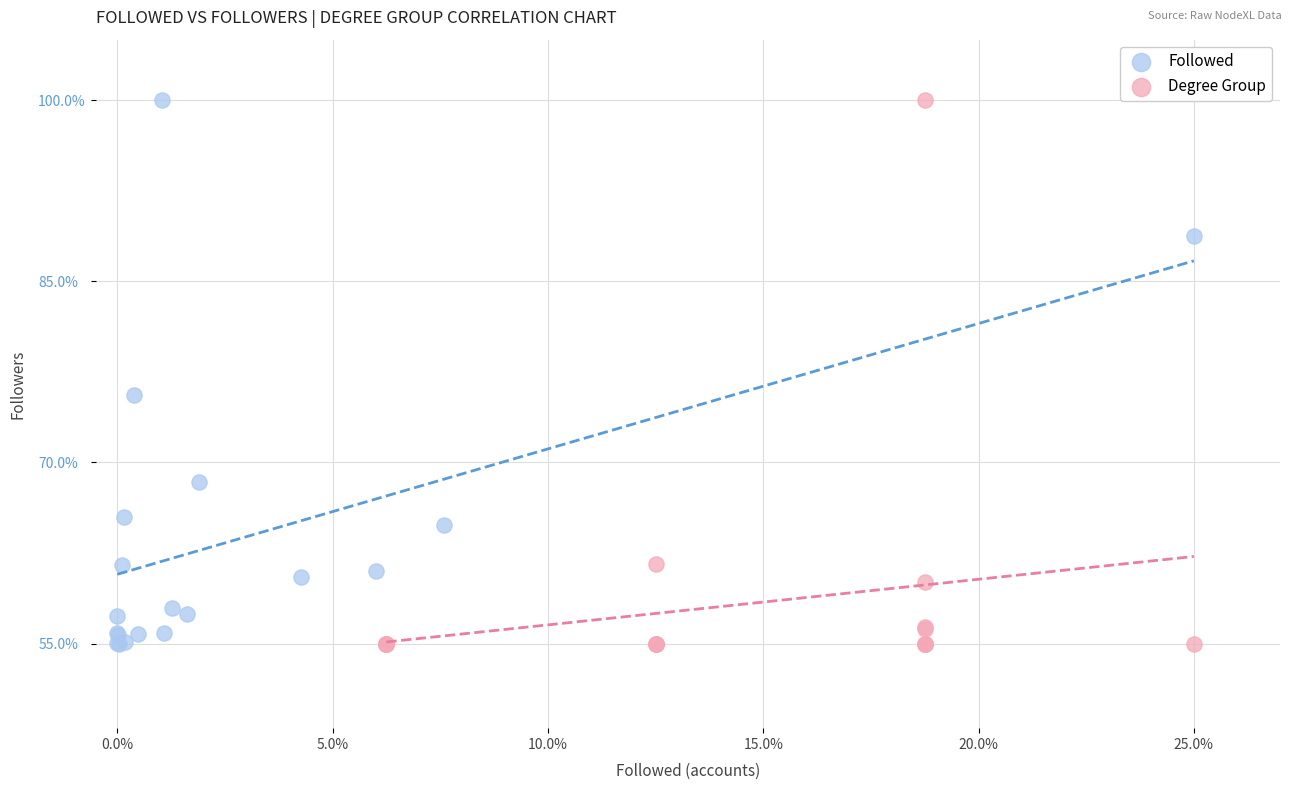

What are all the series names shown in the legend?

Followed, Degree Group